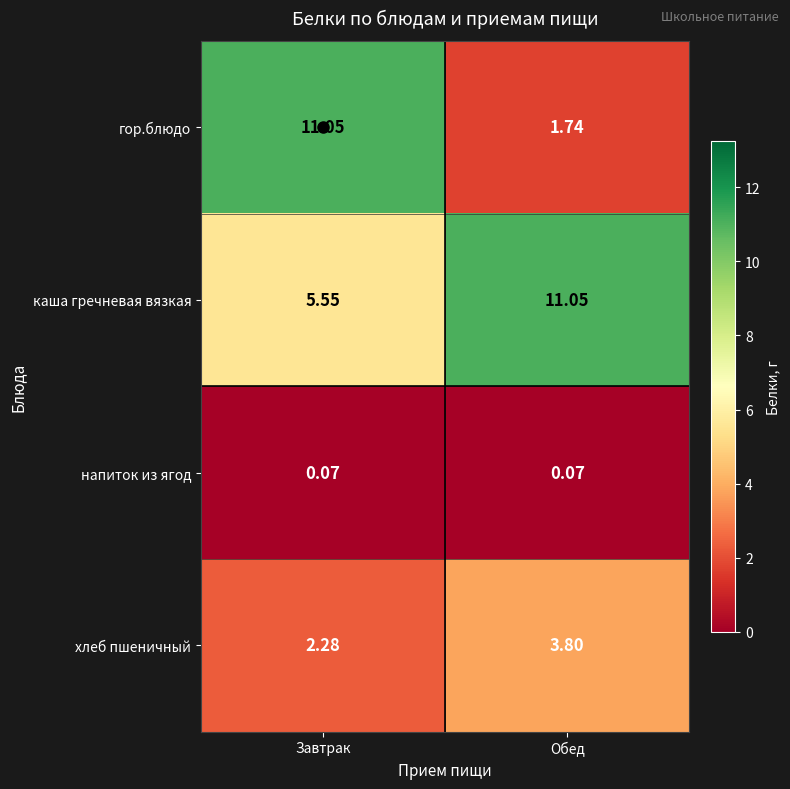

At which category is the sum across all series the highest?

Завтрак